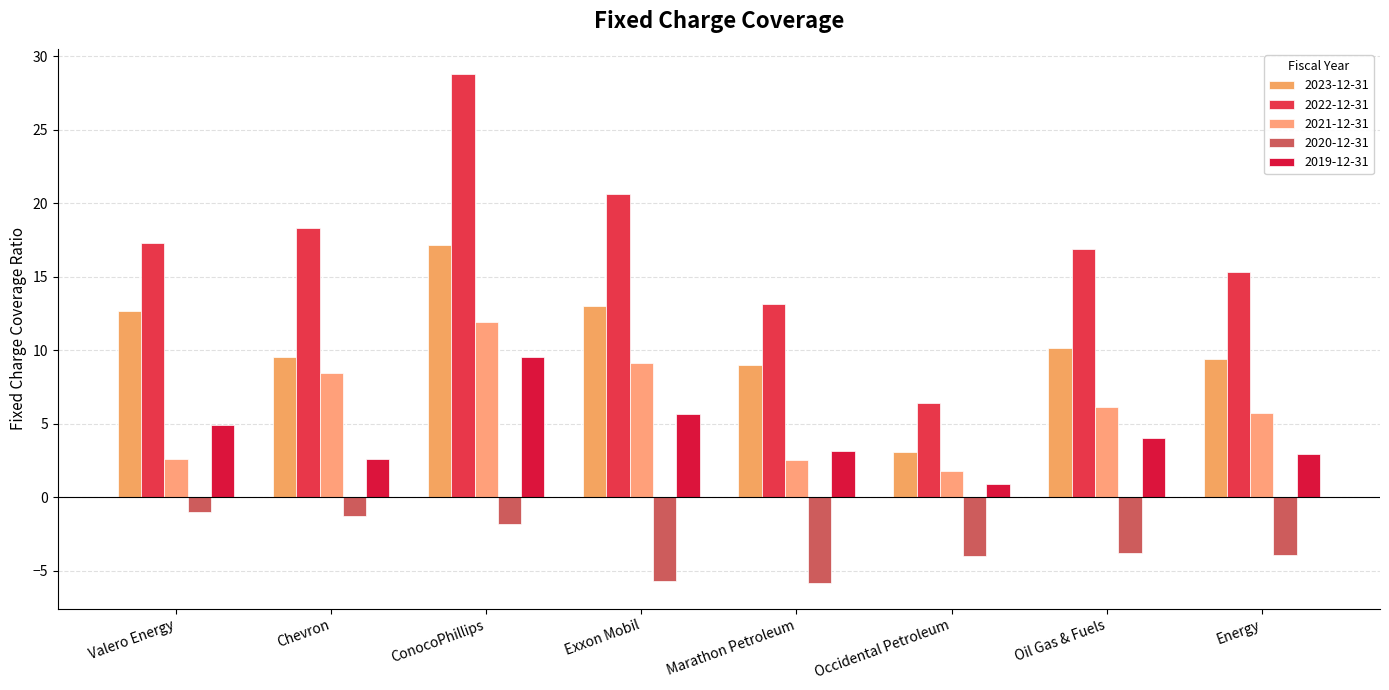

Reading left to right, what are all the values shown in this chart?

2023-12-31: 12.7	9.6	17.1	13.0	9.0	3.1	10.2	9.4
2022-12-31: 17.3	18.3	28.8	20.6	13.2	6.4	16.9	15.3
2021-12-31: 2.6	8.4	11.9	9.1	2.5	1.8	6.1	5.7
2020-12-31: -1.0	-1.3	-1.8	-5.7	-5.8	-4.0	-3.8	-3.9
2019-12-31: 4.9	2.6	9.5	5.7	3.1	0.9	4.0	3.0